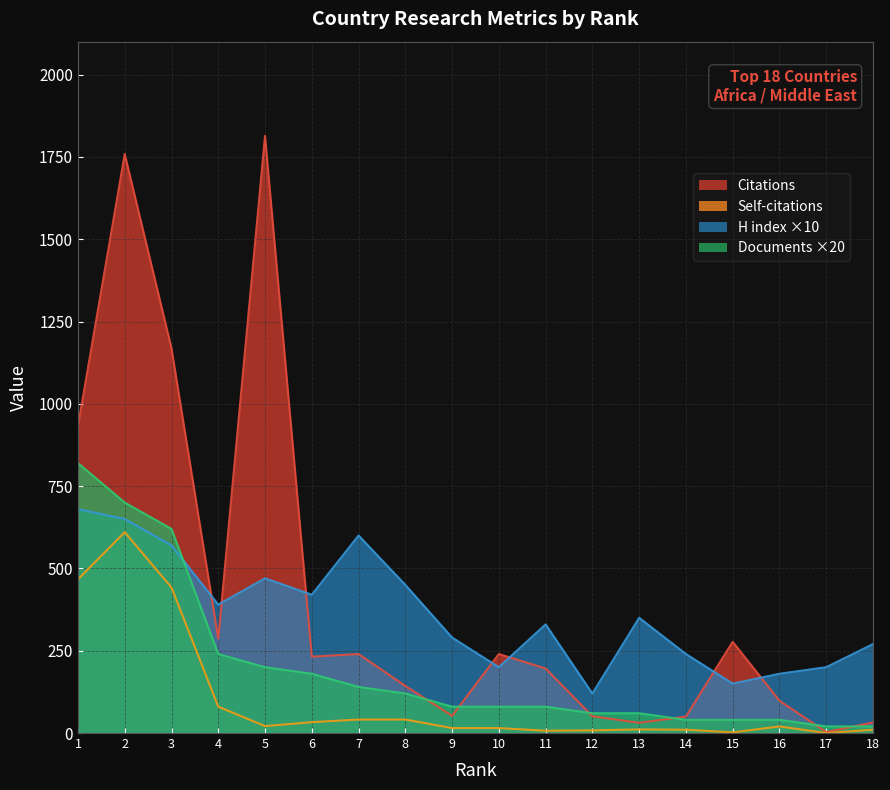

Where do Documents and Citations first cross each other?

8 and 9